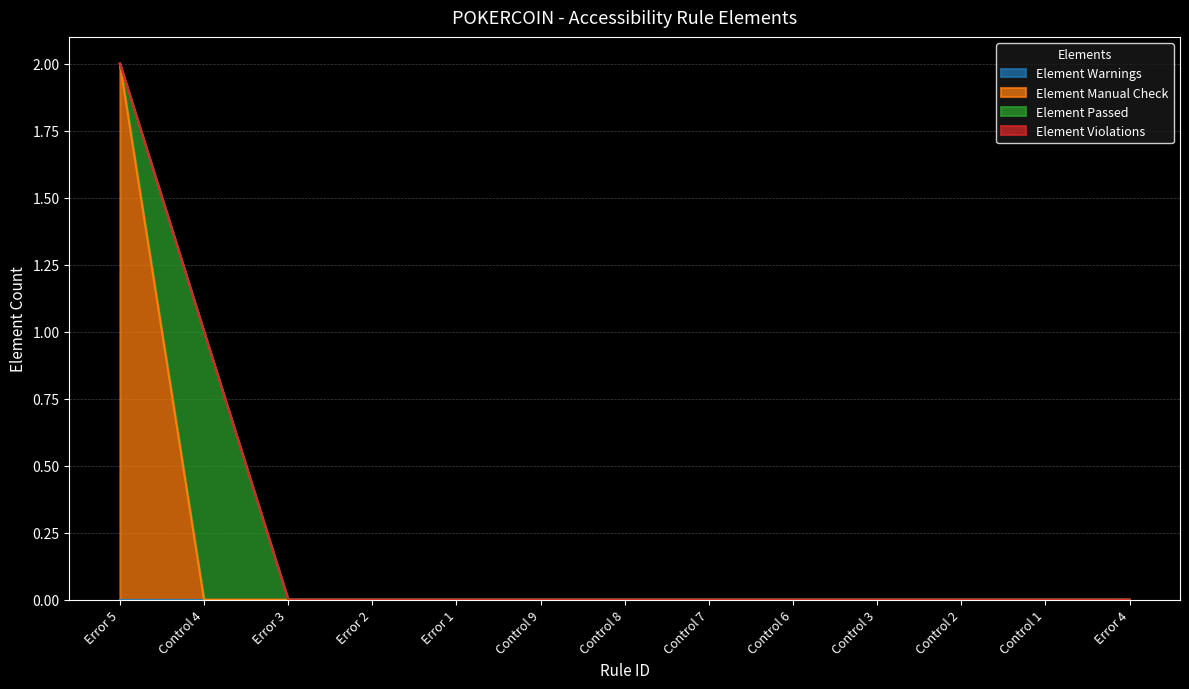

What position from the left is Error 4?

13